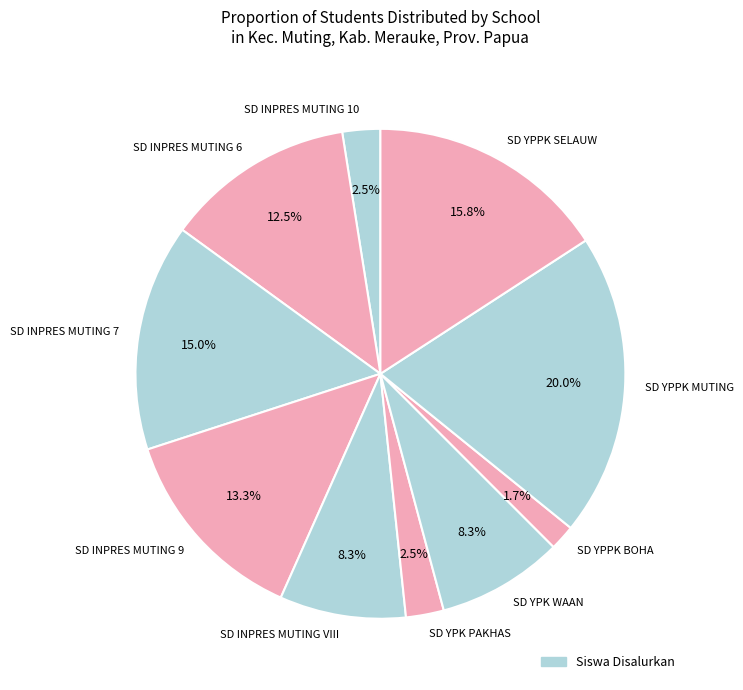

What percentage is the SD YPK WAAN slice, to the nearest percent?

8%